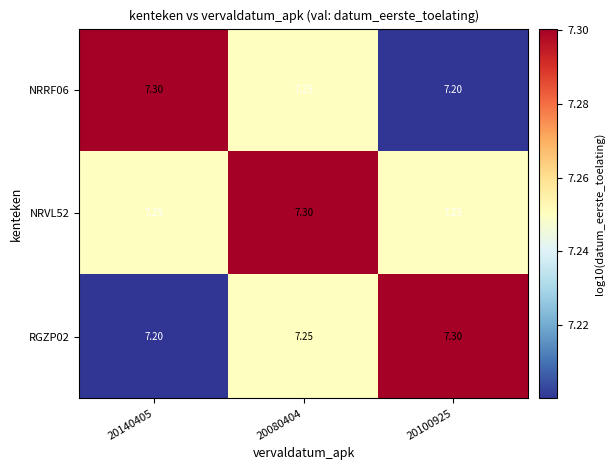

Which series has the largest range (max minus min)?

NRRF06